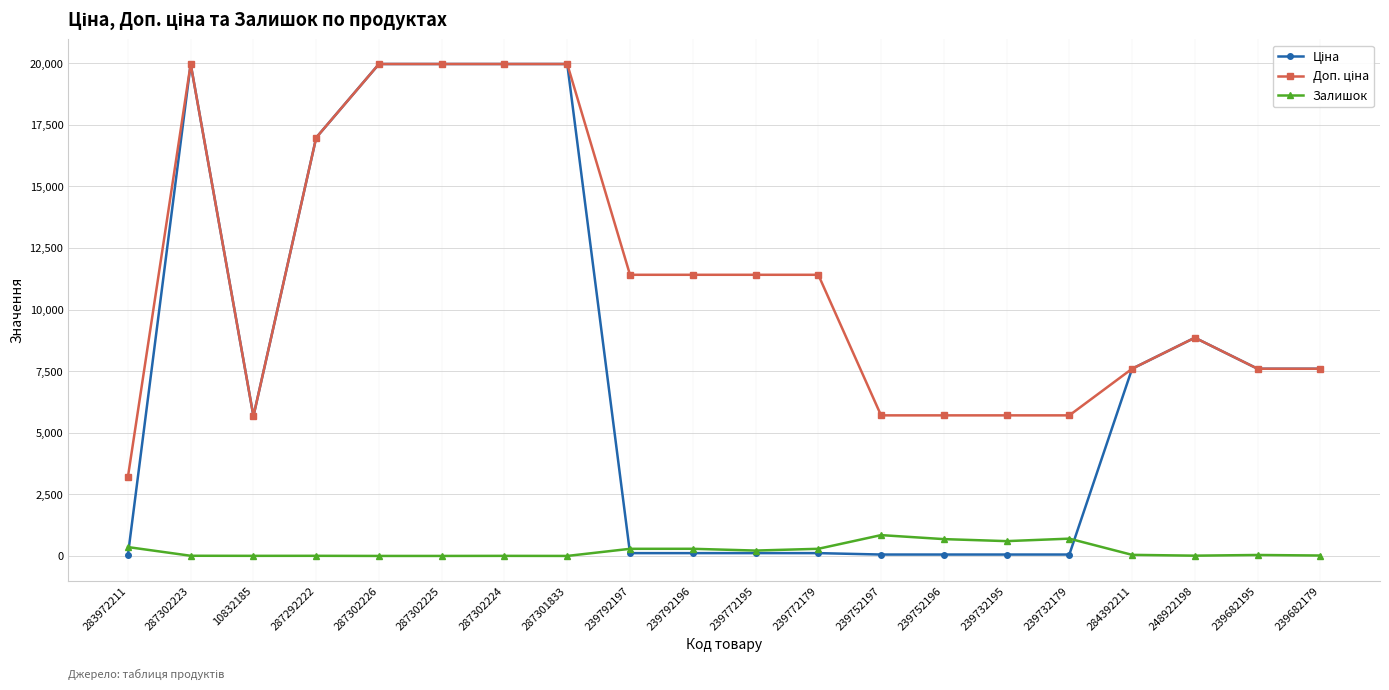

How many lines are shown in the chart?

3